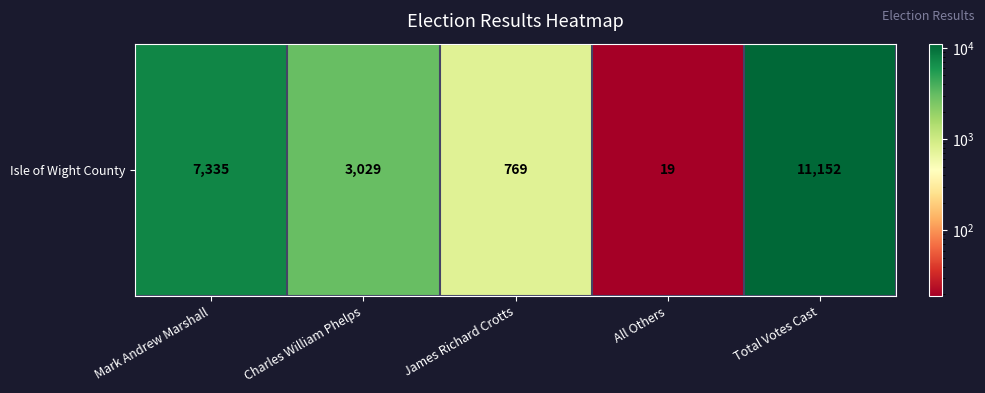

What is the maximum value shown in the chart?

11152